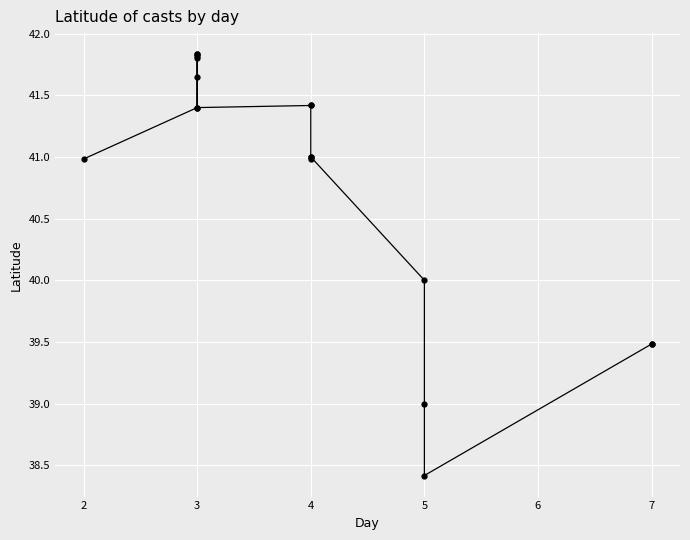

What is the greatest value displayed?

41.8